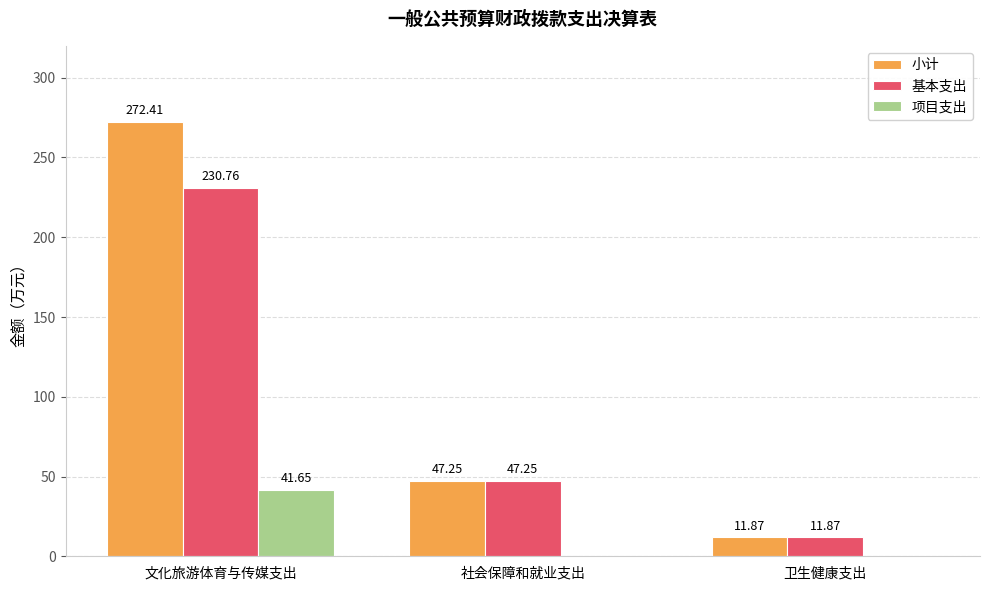

Does the chart contain stacked bars?

No